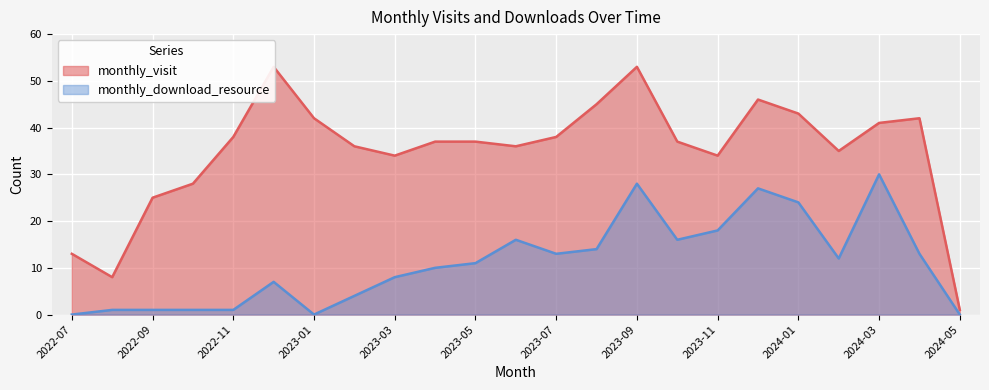

True or false: monthly_download_resource and monthly_visit cross at least once.

False